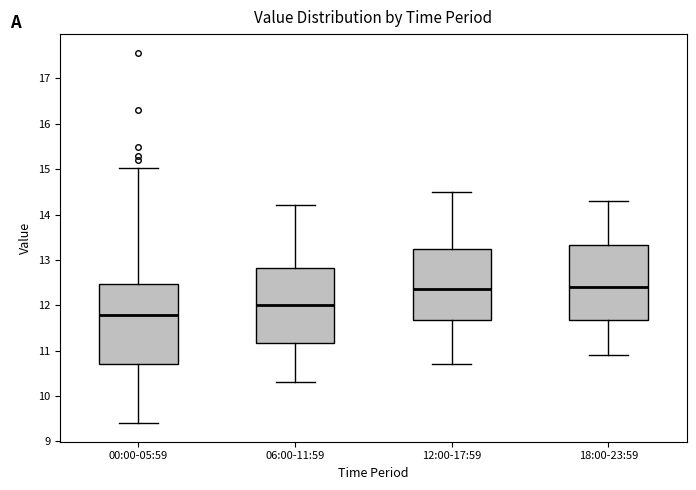

Comparing the boxes themselves (not the whiskers), which one is the tallest?

00:00-05:59